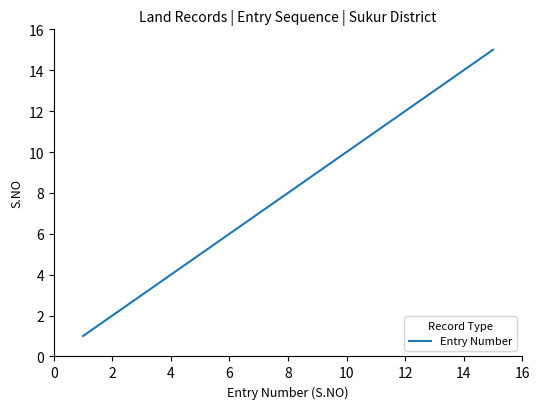

What is the maximum value shown in the chart?

15